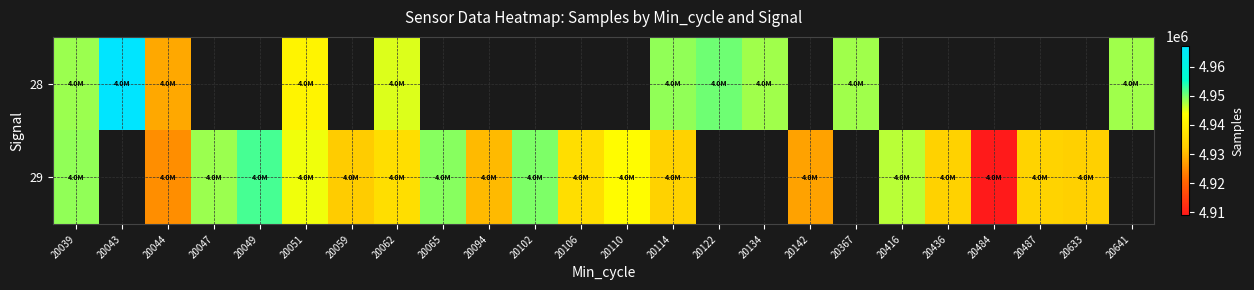

List the series in order of their overall mean, lowest first.

28, 29